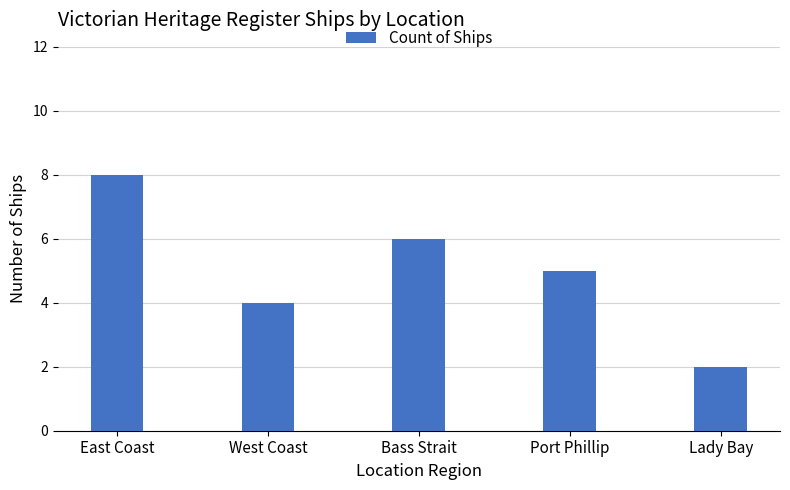

The chart shows a value of 1 at Lady Bay. True or false?

False